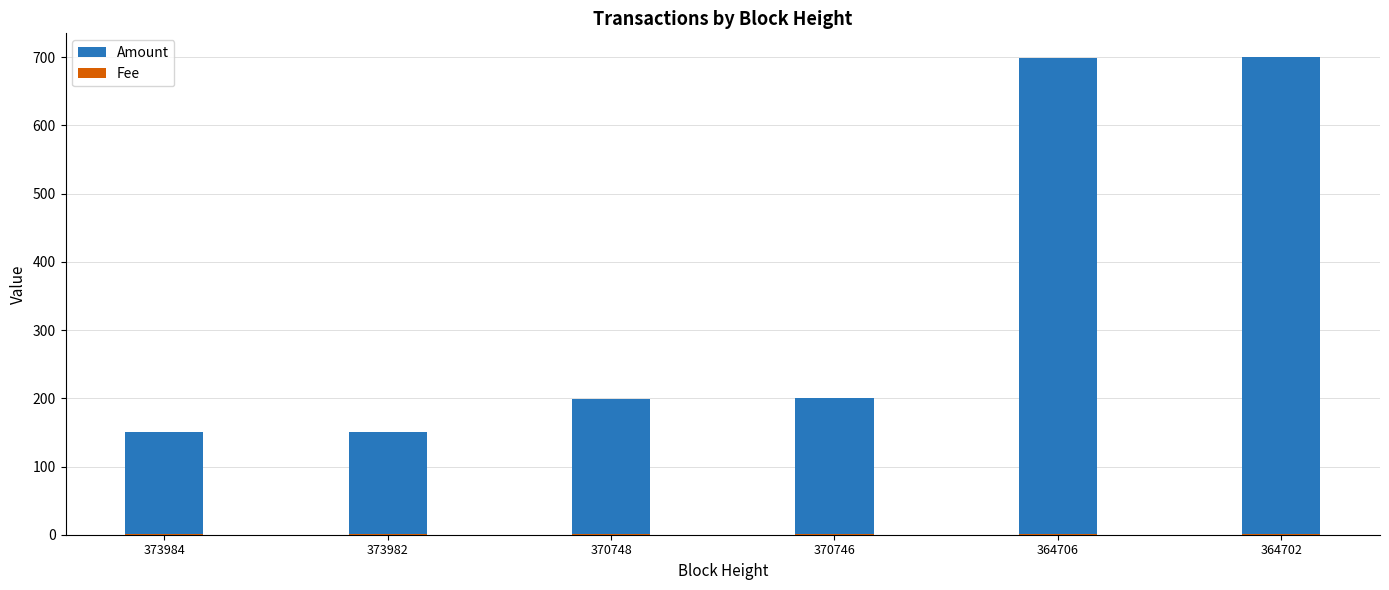

Is the value of Fee at 370746 greater than the value of Amount at 373984?

No